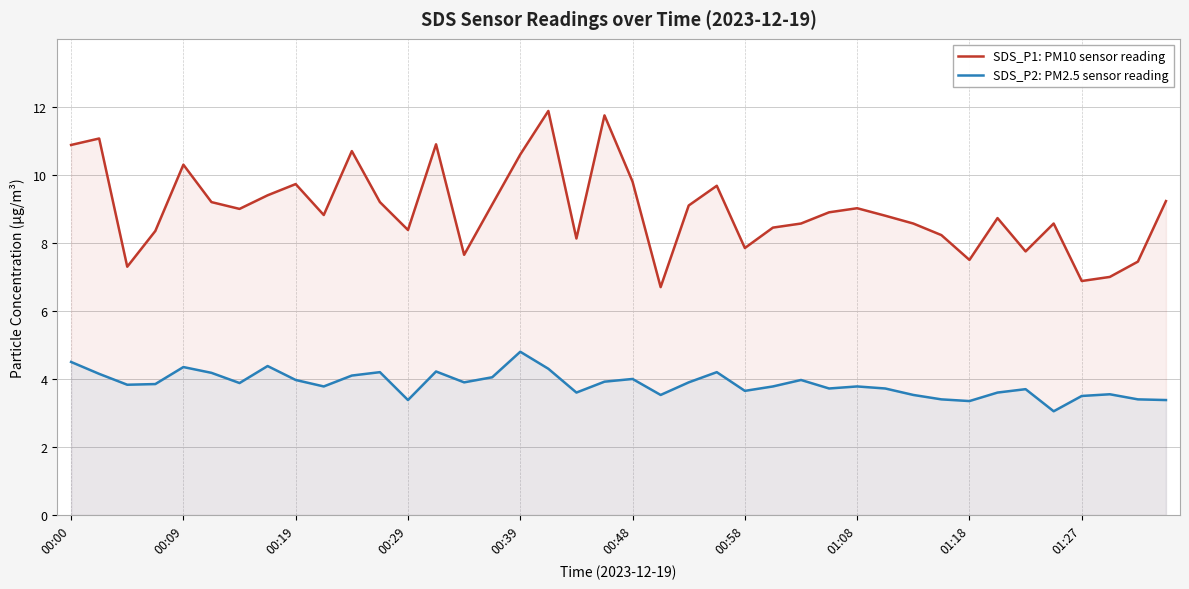

What is the difference between the maximum and minimum values in the SDS_P1: PM10 sensor reading series?

5.2